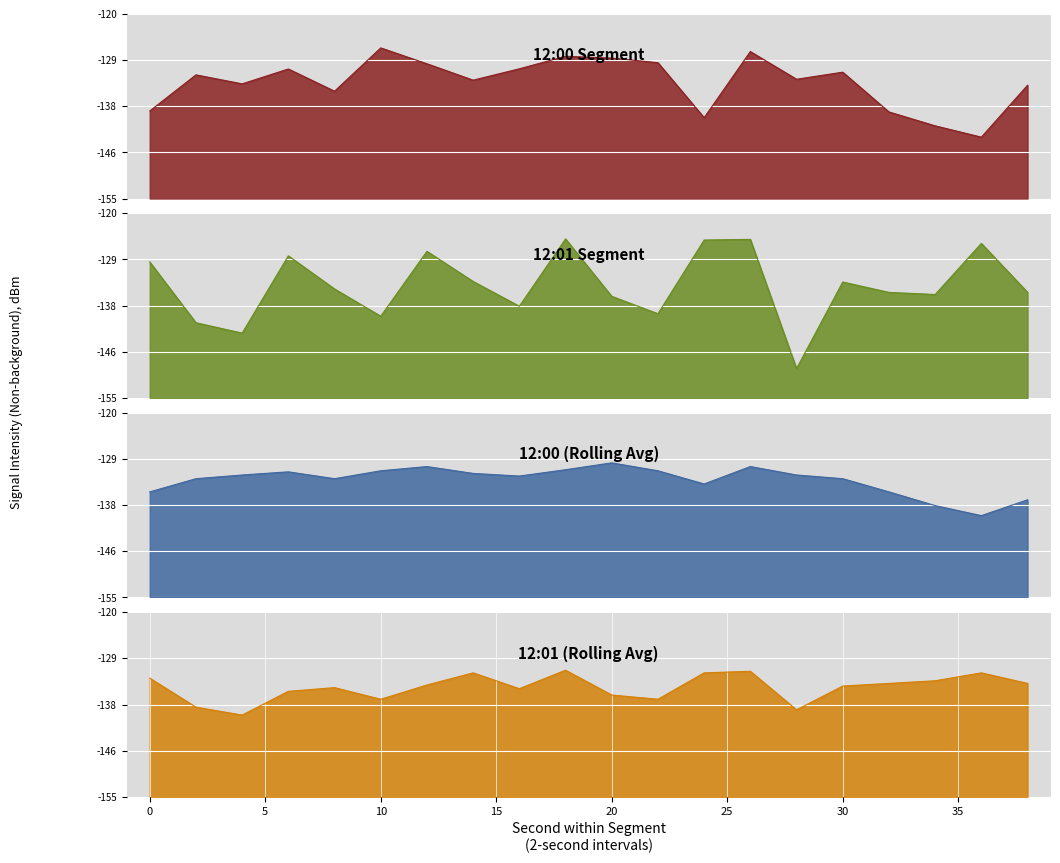

What is the minimum value shown in the chart?

-149.4